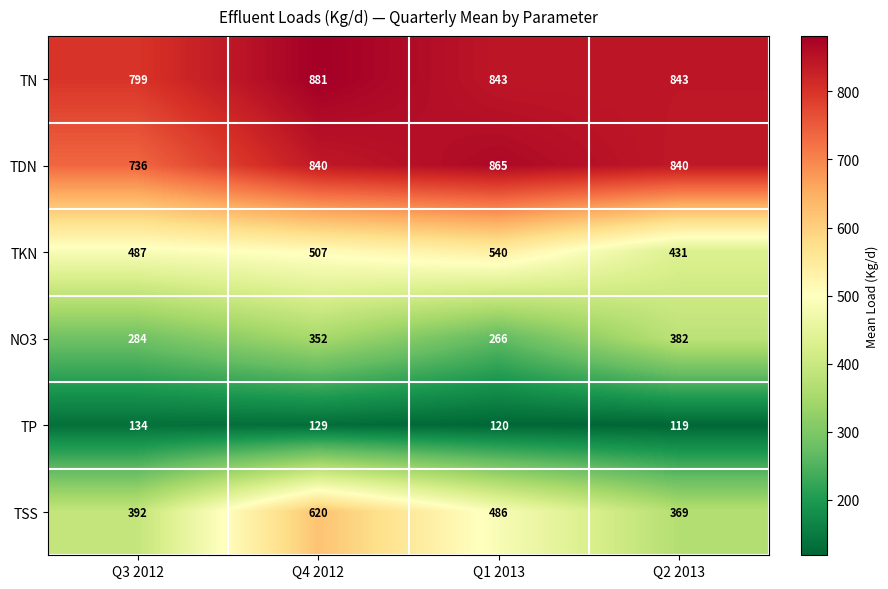

Reading right to left, list all the values displayed in this chart.

TN: 843	843	881	799
TDN: 840	865	840	736
TKN: 431	540	507	487
NO3: 382	266	352	284
TP: 119	120	129	134
TSS: 369	486	620	392